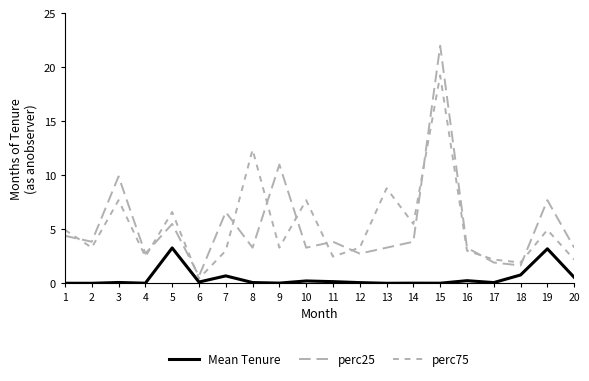

How many lines are shown in the chart?

3